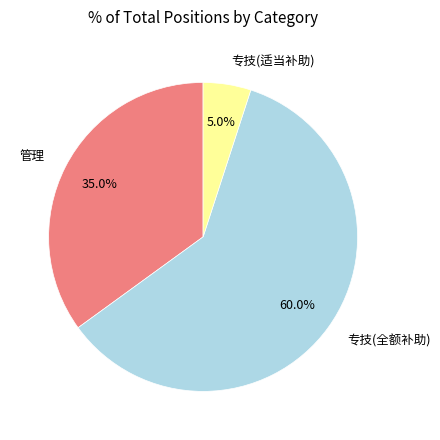

Combined, do 专技(适当补助) and 管理 account for over 50%?

No